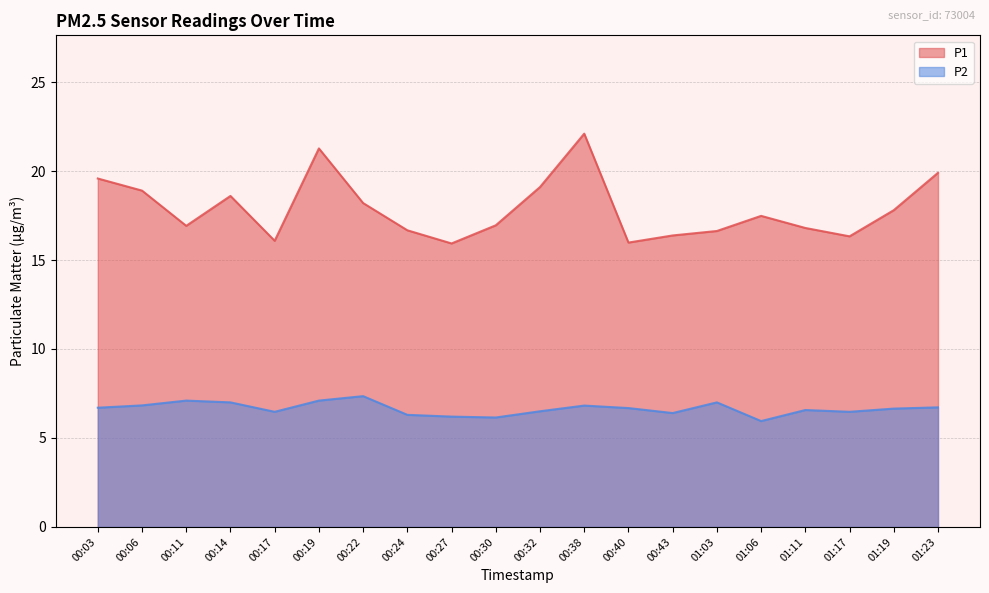

What is the label of the 13th point from the right?

00:24